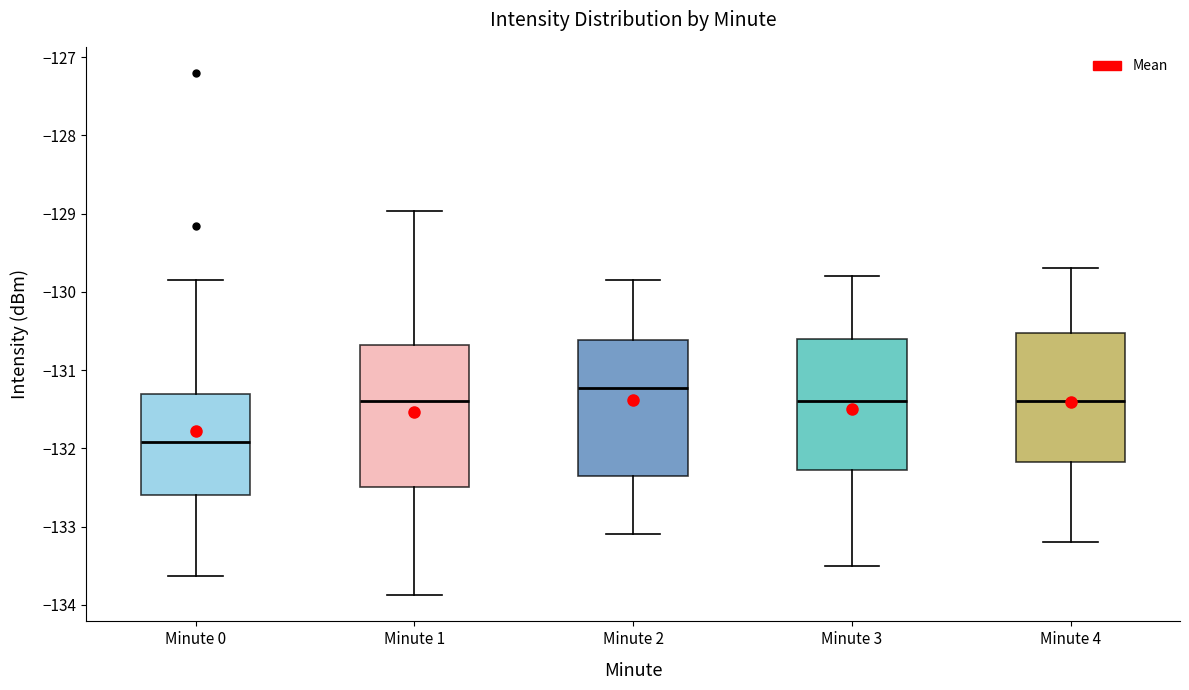

Reading left to right, read every box against the y-axis: the position of its median line, the range the box covers, and the ends of its whiskers. The values are not printed on the chart, so give them approximately, as read against the axis.

Minute 0: median -131.9, box -132.6 to -131.3, whiskers -133.6 to -129.8
Minute 1: median -131.4, box -132.5 to -130.7, whiskers -133.9 to -129.0
Minute 2: median -131.2, box -132.3 to -130.6, whiskers -133.1 to -129.8
Minute 3: median -131.4, box -132.3 to -130.6, whiskers -133.5 to -129.8
Minute 4: median -131.4, box -132.2 to -130.5, whiskers -133.2 to -129.7